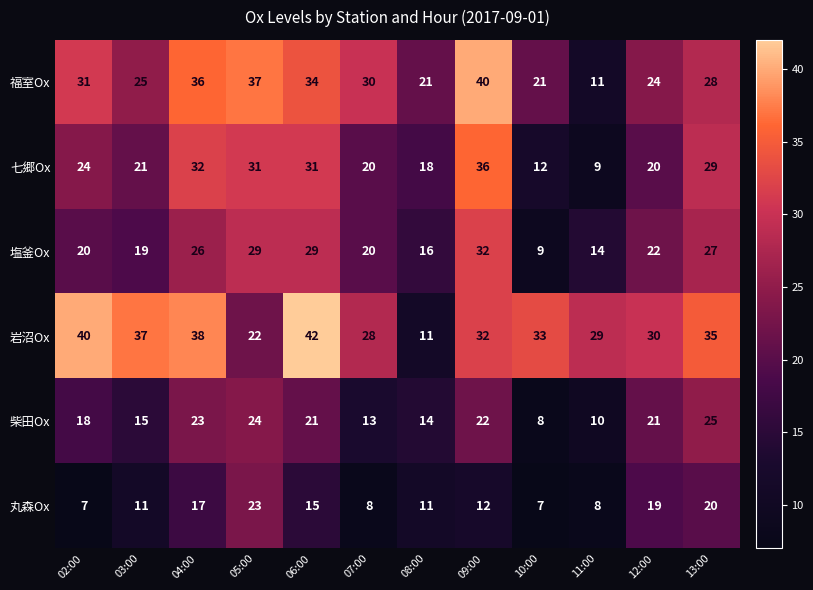

What is the total value across all series at 06:00?

172